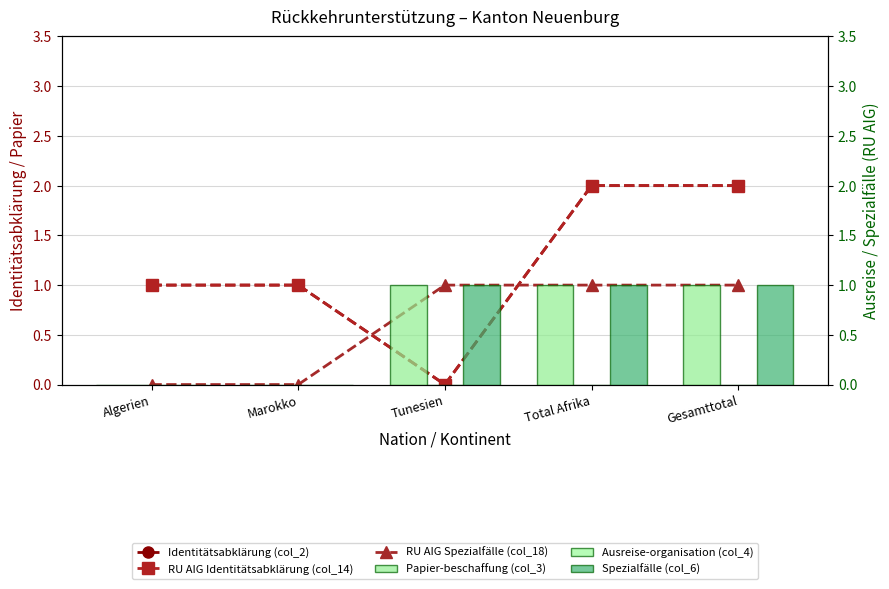

Reading right to left, extract all data points from this chart.

Identitätsabklärung (col_2): Gesamttotal=2	Total Afrika=2	Tunesien=0	Marokko=1	Algerien=1
RU AIG Identitätsabklärung (col_14): Gesamttotal=2	Total Afrika=2	Tunesien=0	Marokko=1	Algerien=1
RU AIG Spezialfälle (col_18): Gesamttotal=1	Total Afrika=1	Tunesien=1	Marokko=0	Algerien=0
Papier-beschaffung (col_3): Gesamttotal=1	Total Afrika=1	Tunesien=1	Marokko=0	Algerien=0
Ausreise-organisation (col_4): Gesamttotal=0	Total Afrika=0	Tunesien=0	Marokko=0	Algerien=0
Spezialfälle (col_6): Gesamttotal=1	Total Afrika=1	Tunesien=1	Marokko=0	Algerien=0